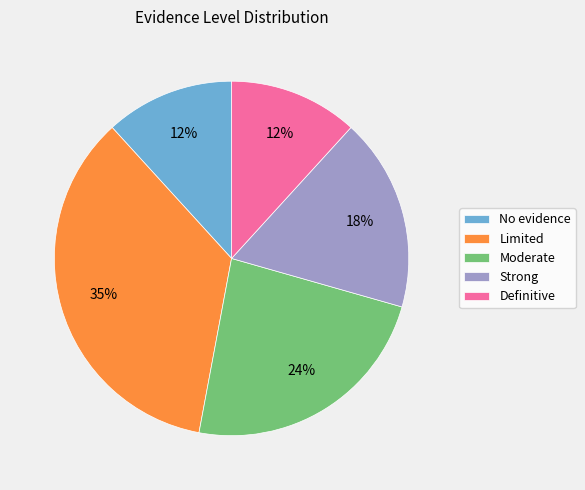

How many slices are in this pie chart?

5